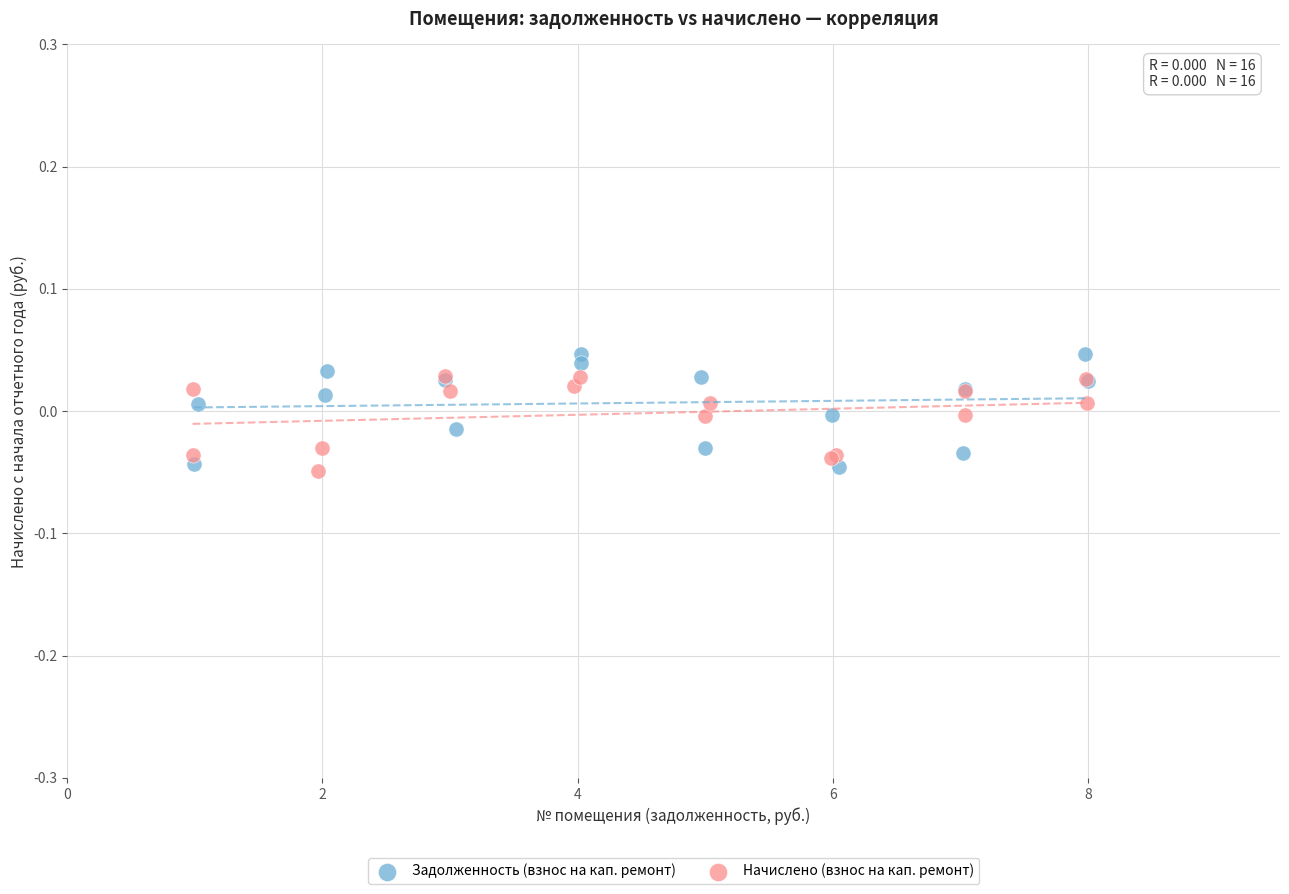

What are all the series names shown in the legend?

Задолженность (взнос на кап. ремонт), Начислено (взнос на кап. ремонт)